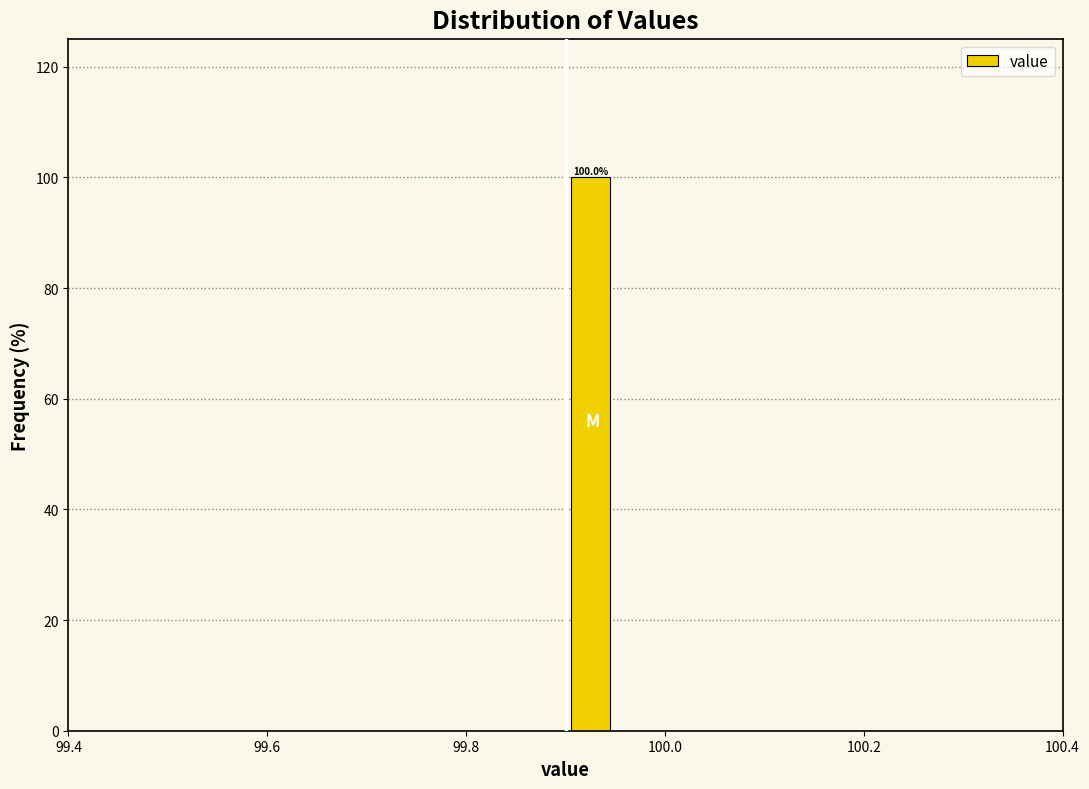

Read against the x-axis, roughly where is the centre of the tallest bar?

99.92